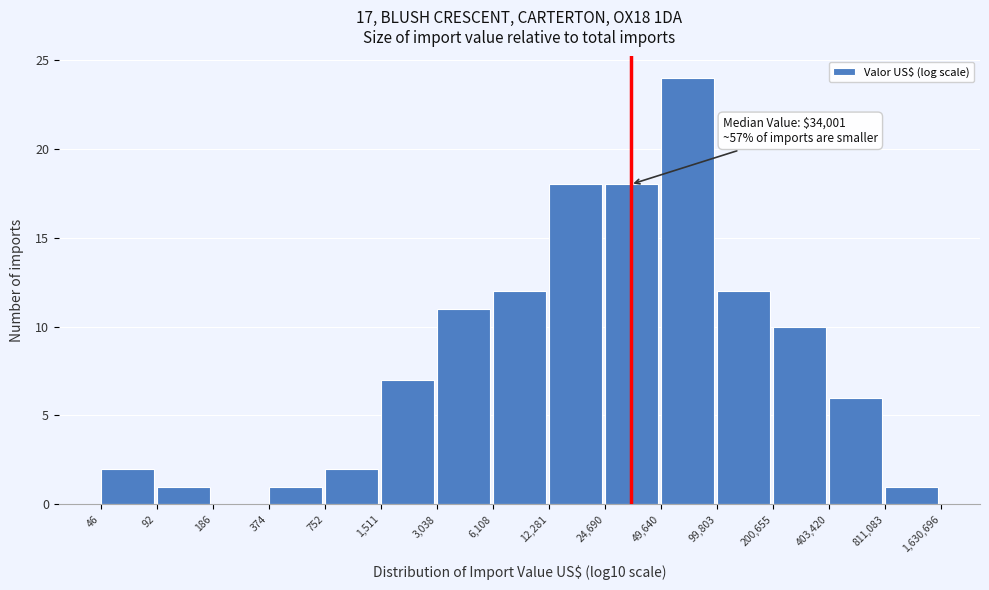

Reading right to left, transcribe all the data shown in this chart.

811,083=1	403,420=6	200,655=10	99,803=12	49,640=24	24,690=18	12,281=18	6,108=12	3,038=11	1,511=7	752=2	374=1	186=0	92=1	46=2